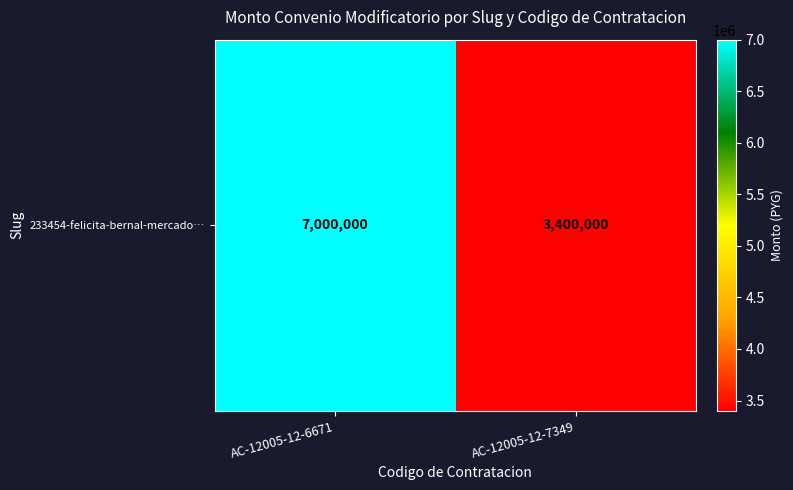

True or false: the data shows 3400000 at AC-12005-12-7349.

True